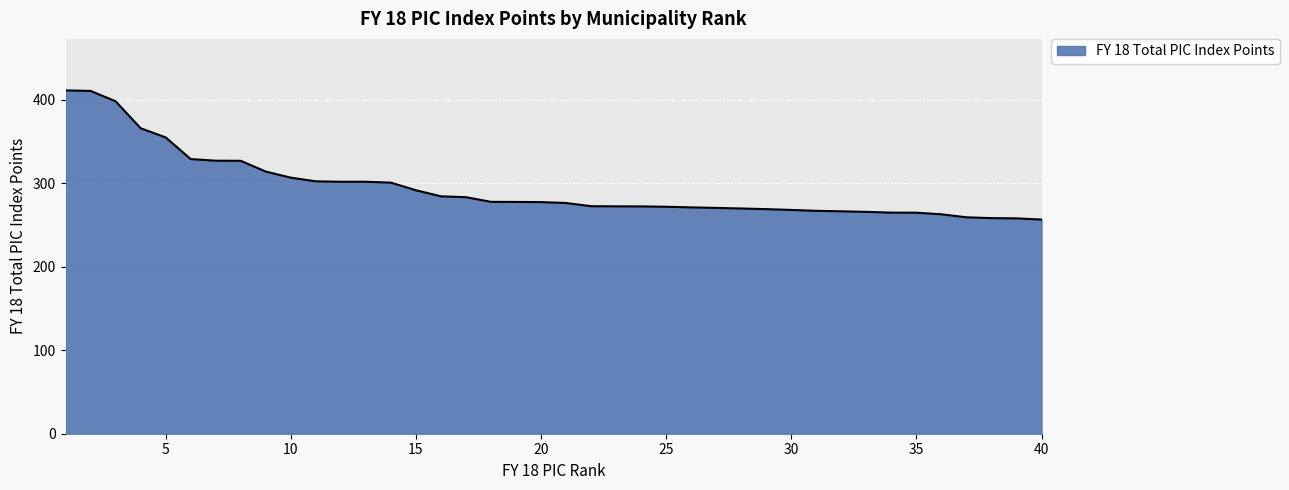

What is the difference between the maximum and minimum values?

154.7